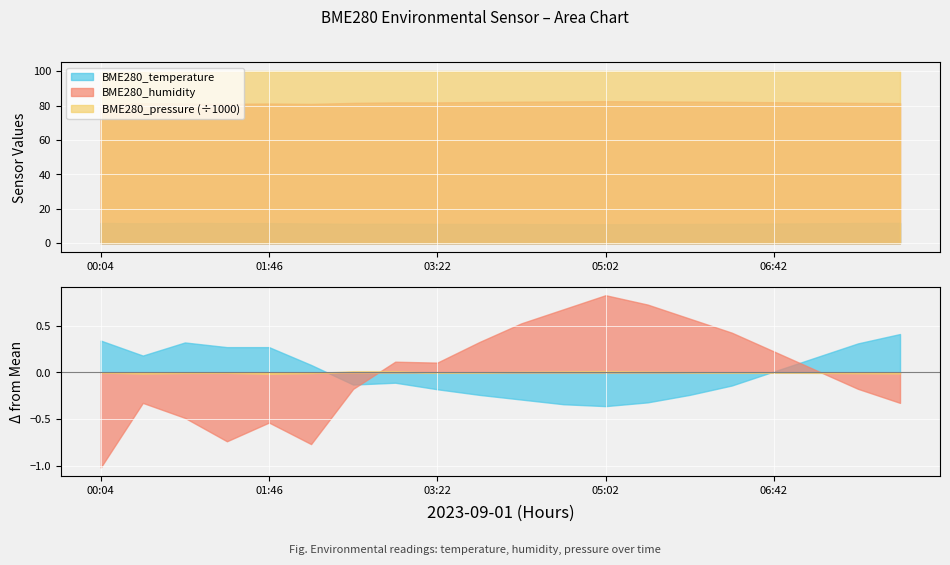

What are all the series names shown in the legend?

BME280_temperature, BME280_humidity, BME280_pressure